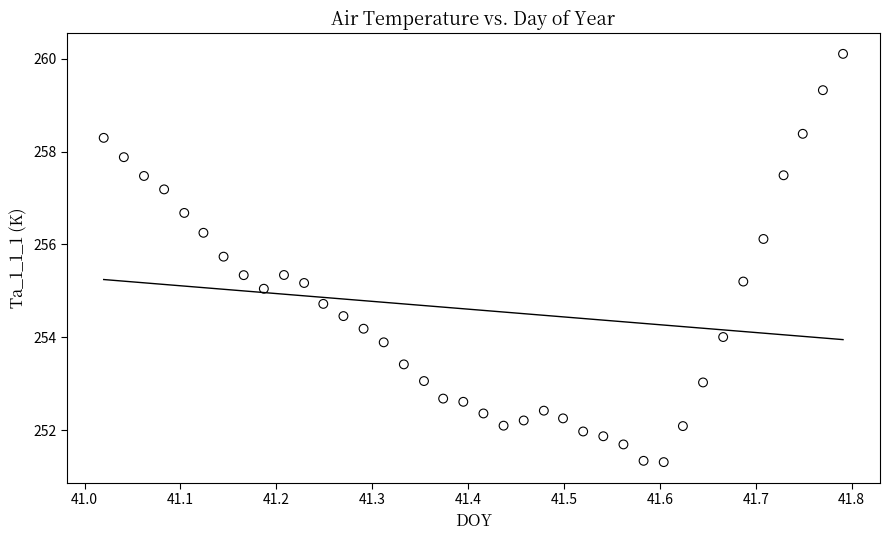

What is the range of X values (max minus min)?

0.8